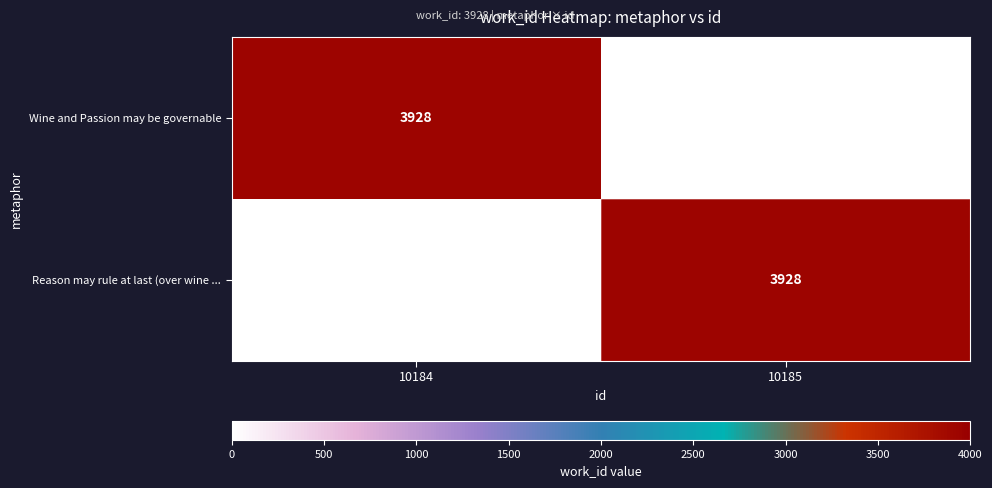

True or false: Wine and Passion may be governable has a value of 2532 at 10184.

False